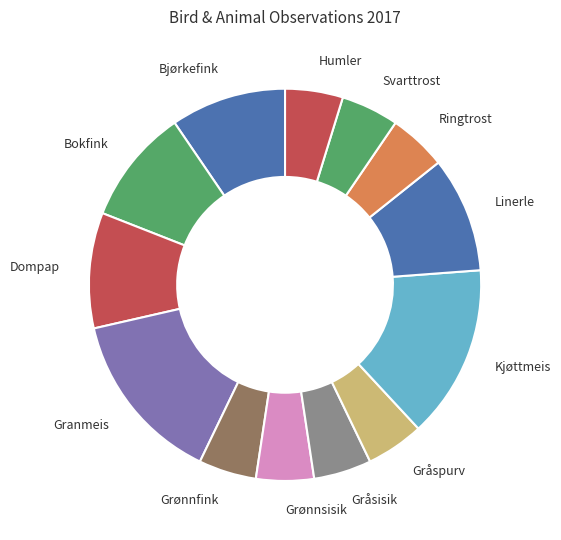

True or false: Granmeis accounts for 14% of the total.

True